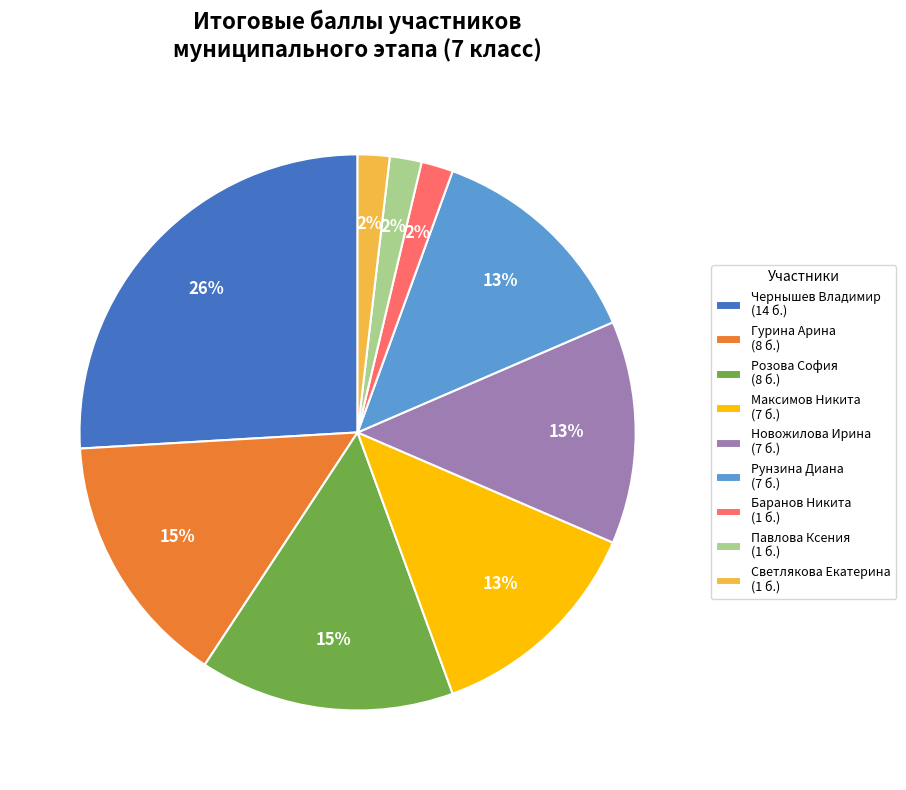

Does any single category account for the majority?

No